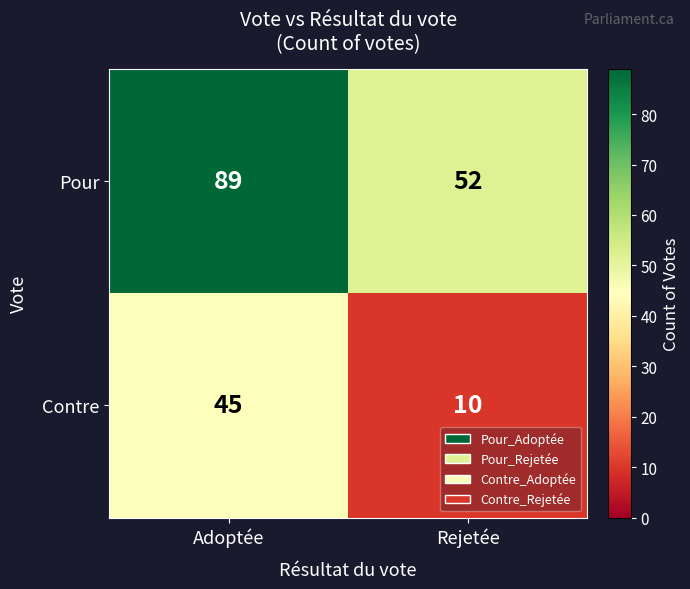

At which category is the sum across all series the highest?

Adoptée